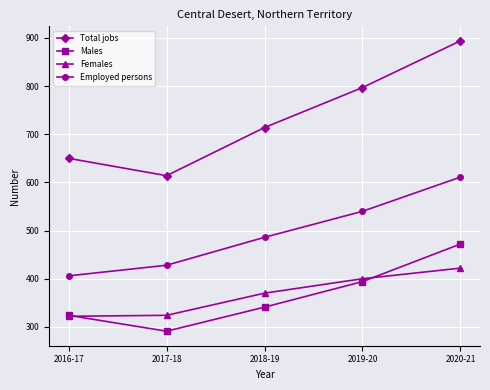

What are all the series names shown in the legend?

Total jobs, Males, Females, Employed persons